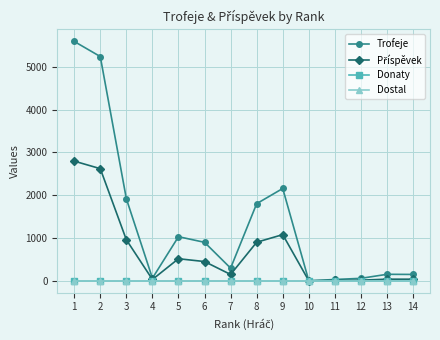

Does the chart display data point markers on the line(s)?

Yes